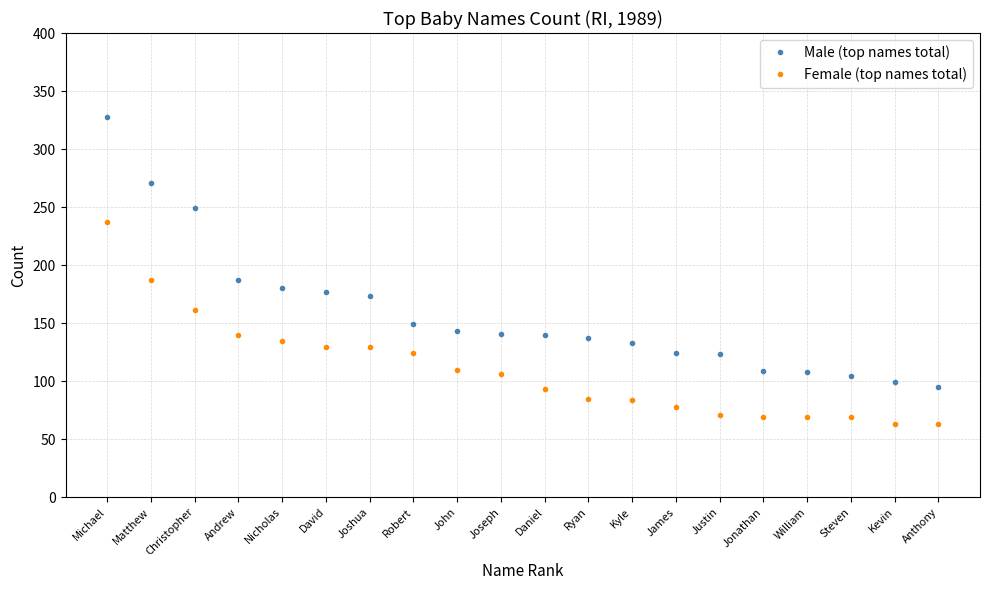

What position from the left is Daniel?

11